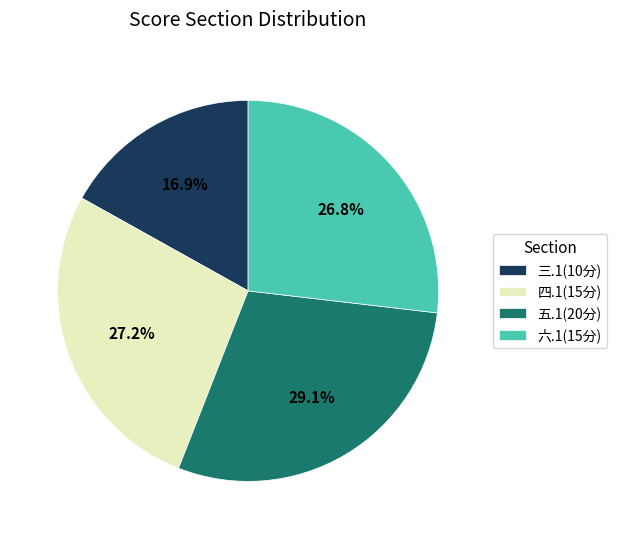

Does any single category account for the majority?

No